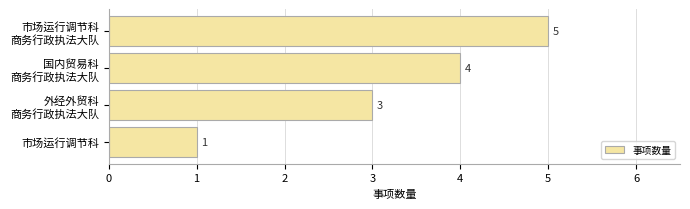

How many values are between 3 and 5?

3